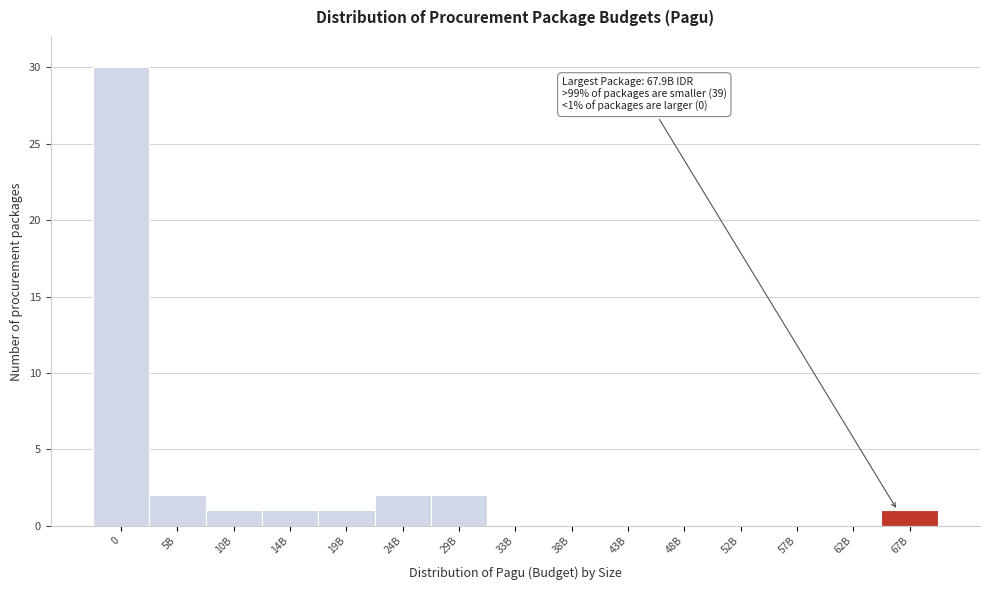

Reading left to right, what are all the values shown in this chart?

0=30	5B=2	10B=1	14B=1	19B=1	24B=2	29B=2	33B=0	38B=0	43B=0	48B=0	52B=0	57B=0	62B=0	67B=1